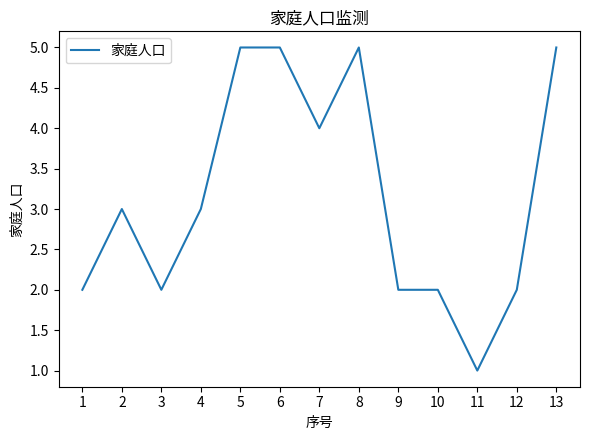

True or false: the data shows 2 at 10.

True